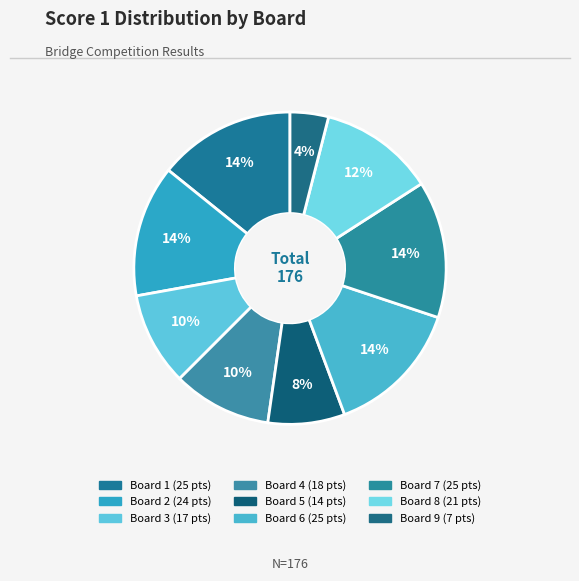

The Board 4 slice represents 10% of the pie. True or false?

True